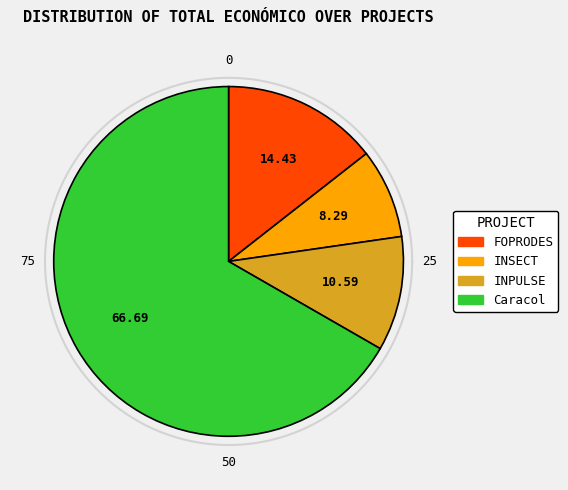

Rank the categories by value from lowest to highest.

INSECT, INPULSE, FOPRODES, Caracol